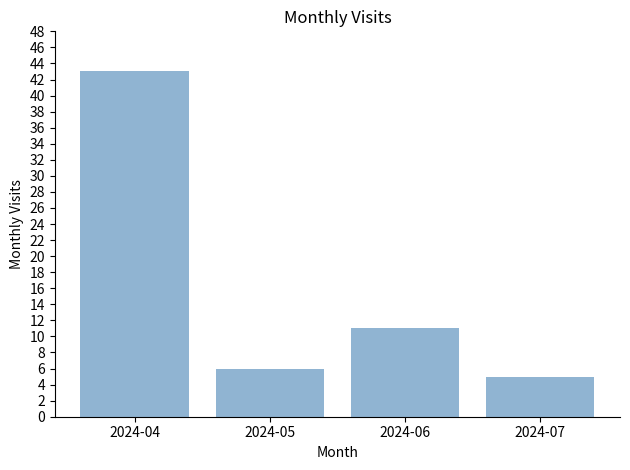

Rank the categories by value from lowest to highest.

2024-07, 2024-05, 2024-06, 2024-04